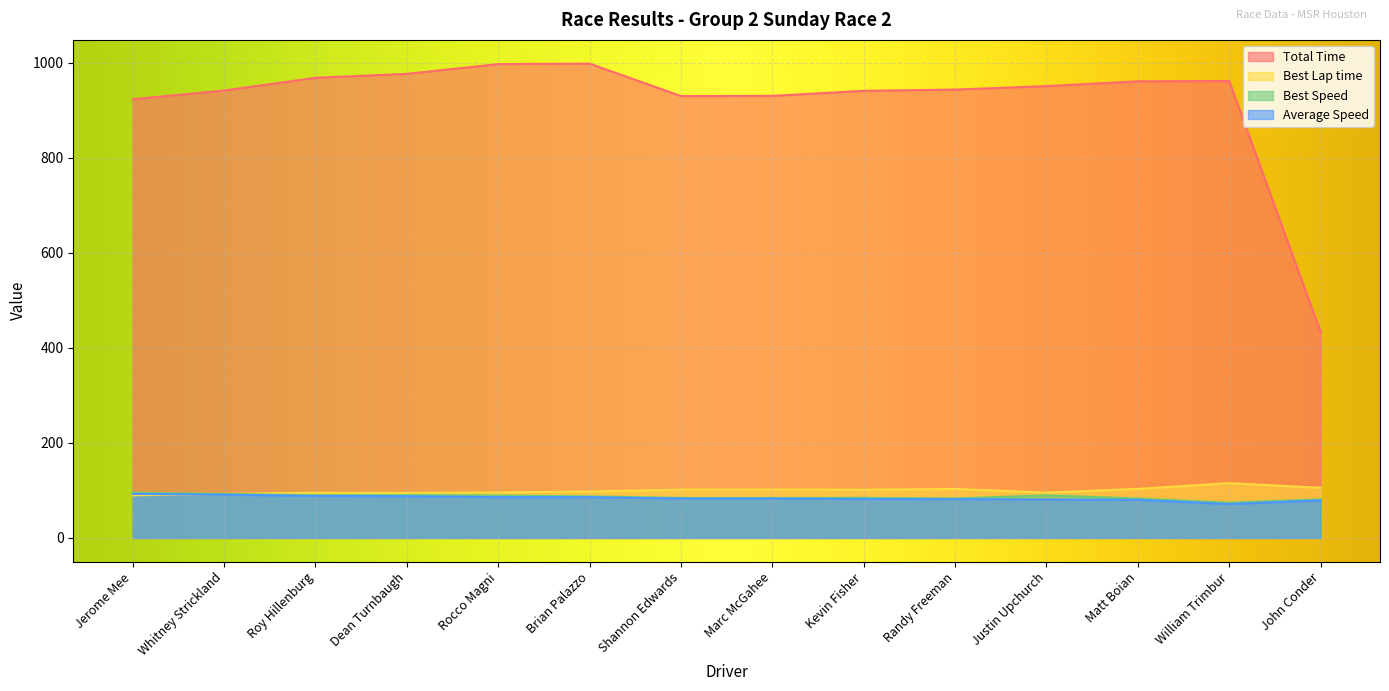

List the labels in order of Total Time value, largest first.

Brian Palazzo, Rocco Magni, Dean Turnbaugh, Roy Hillenburg, William Trimbur, Matt Boian, Justin Upchurch, Randy Freeman, Whitney Strickland, Kevin Fisher, Marc McGahee, Shannon Edwards, Jerome Mee, John Conder